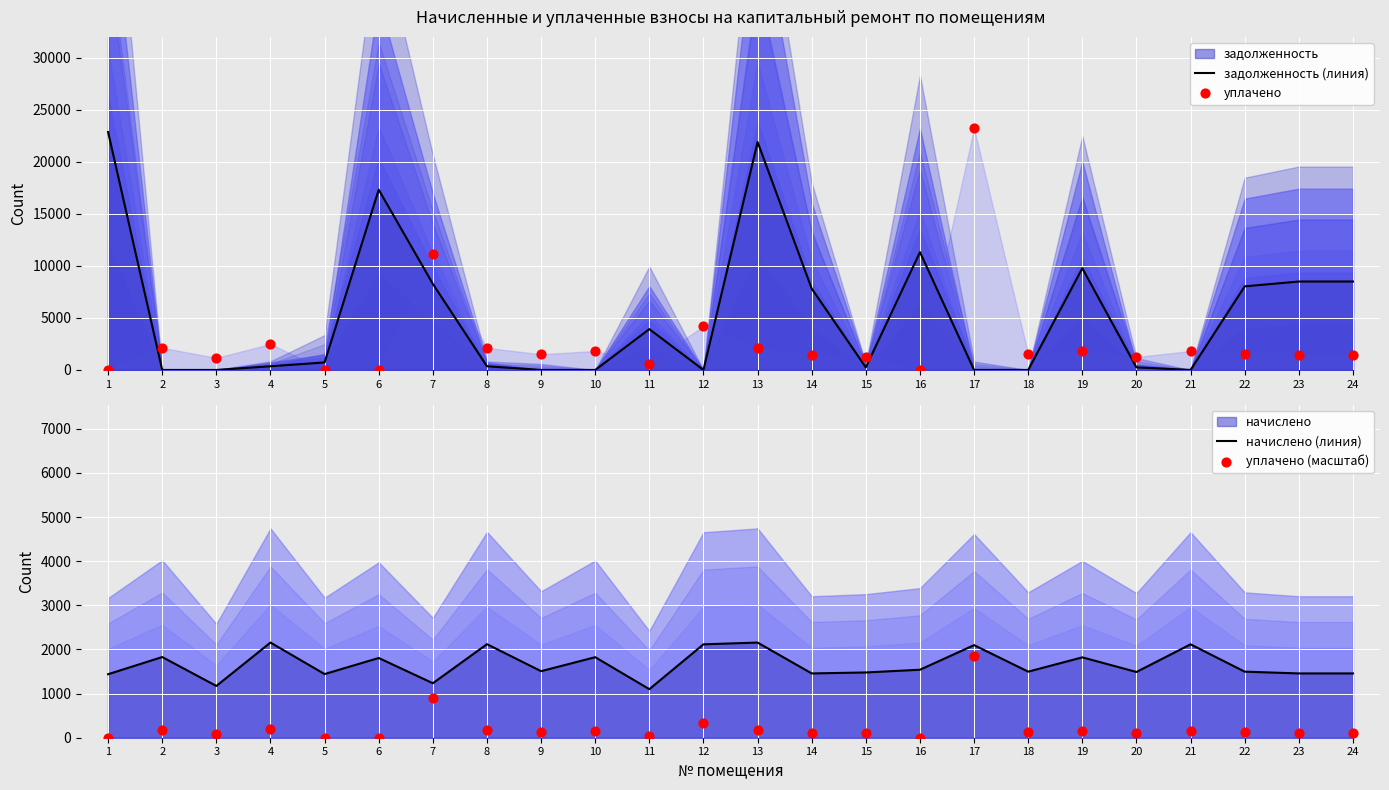

Is the value of задолженность (линия) at 14 greater than the value of начислено (линия) at 21?

Yes